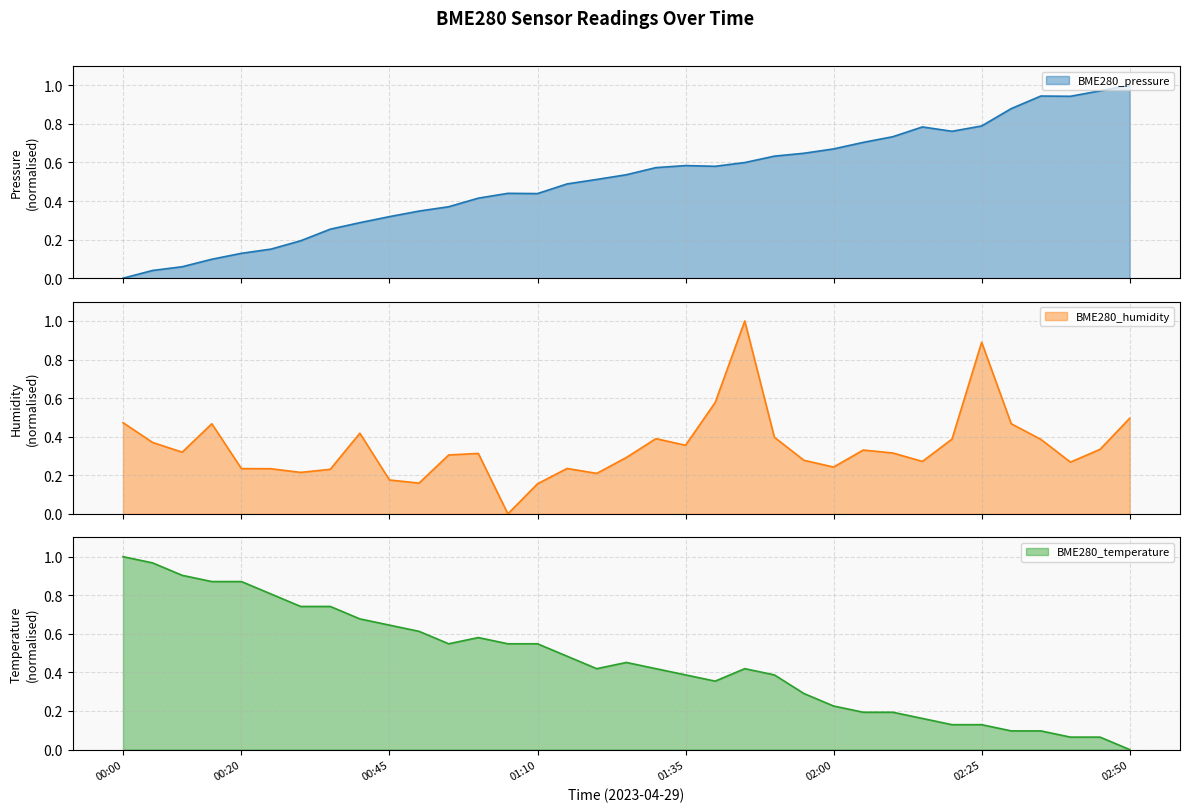

At how many categories does at least one series exceed 0?

35